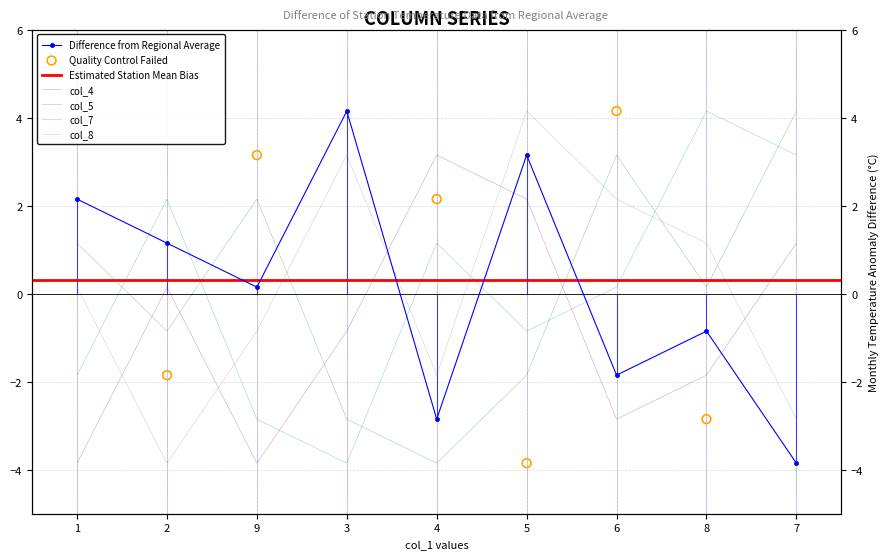

At how many categories does at least one series exceed 4?

4